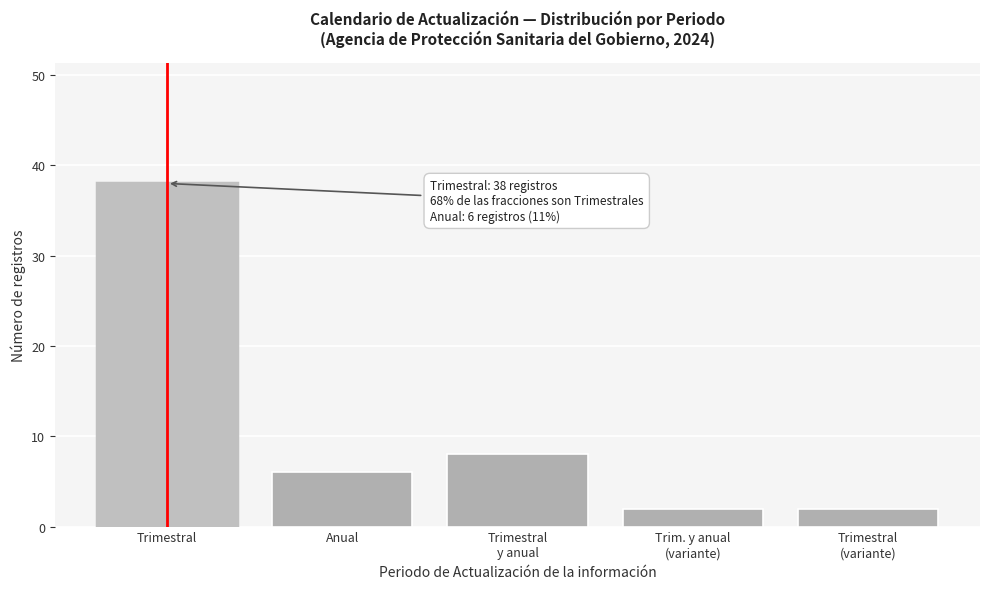

Reading right to left, extract all data points from this chart.

2	2	8	6	38